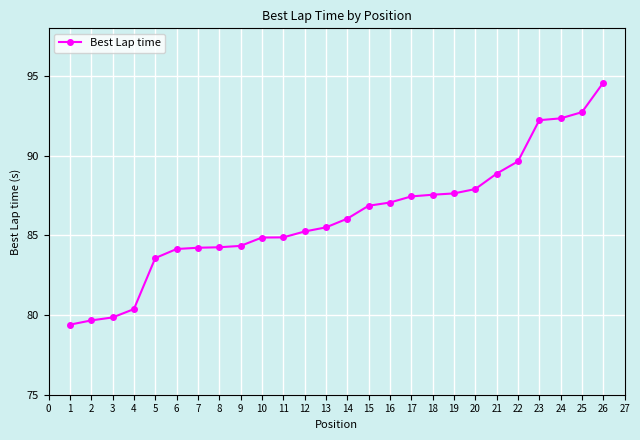

What is the difference between the values at 23 and 13?

6.7